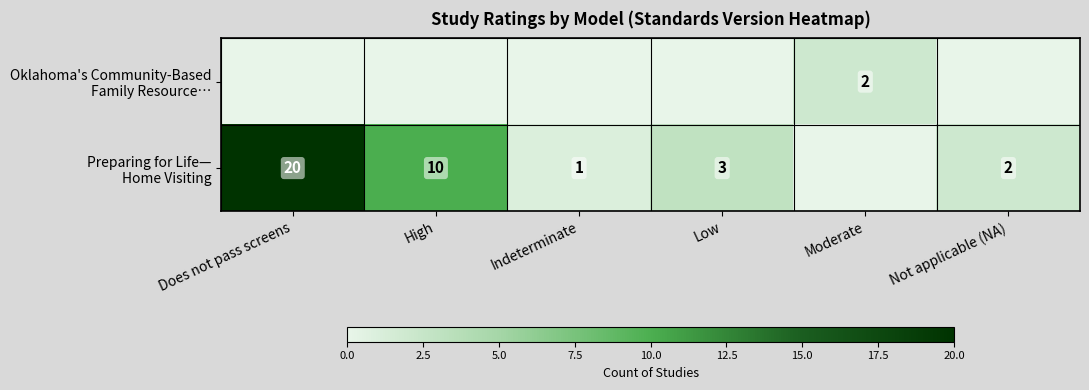

The value of Oklahoma's Community-Based Family Resource… at High is 1. True or false?

False